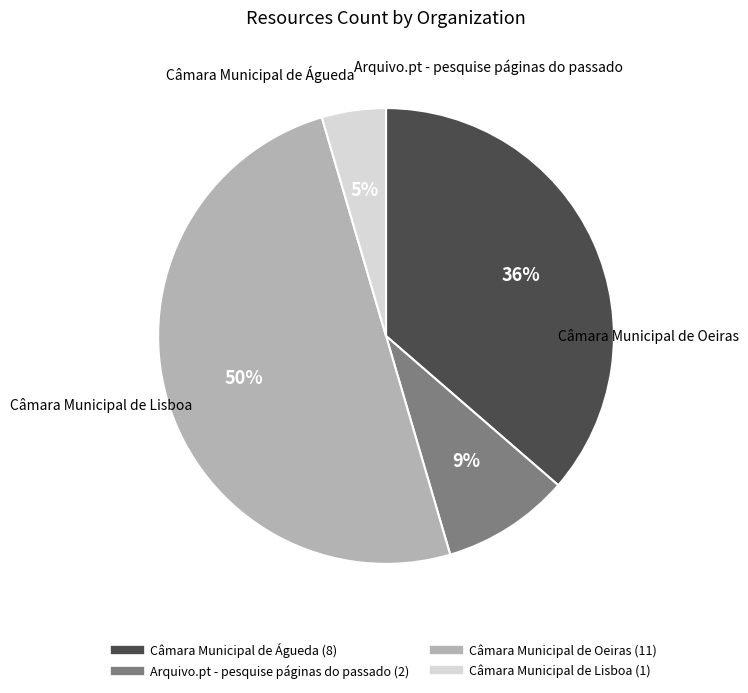

True or false: Câmara Municipal de Lisboa accounts for 5% of the total.

True